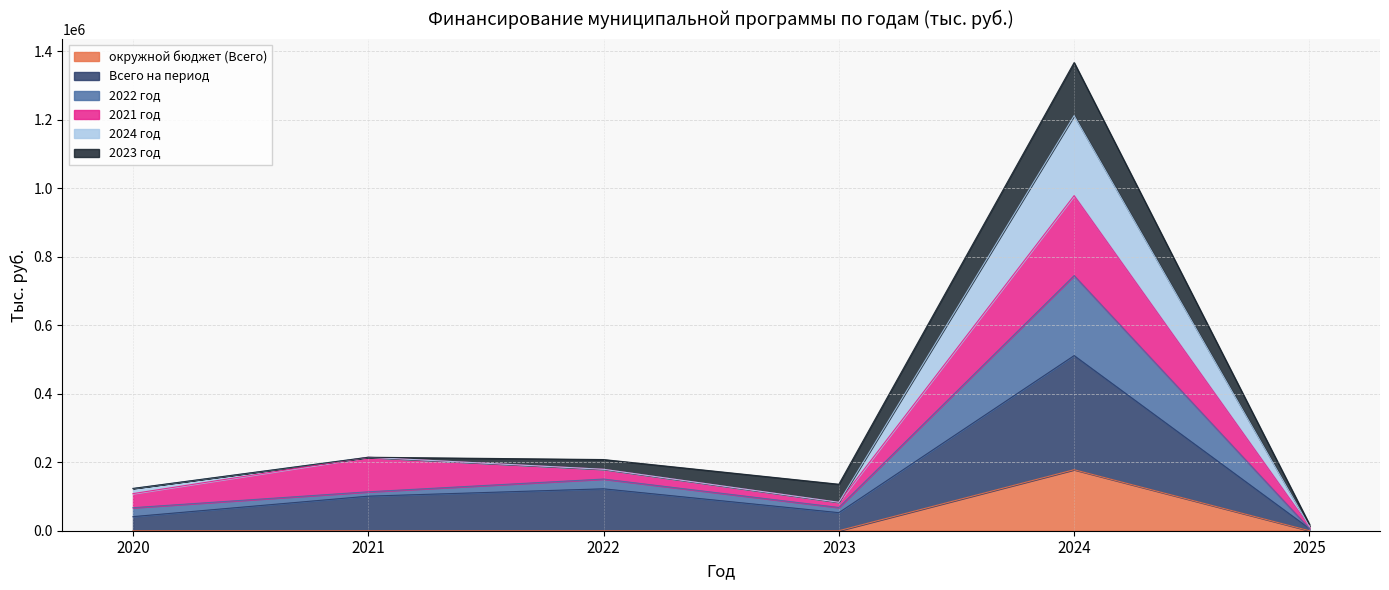

Is the value of Всего на период at 2024 greater than the value of 2024 год at 2022?

Yes